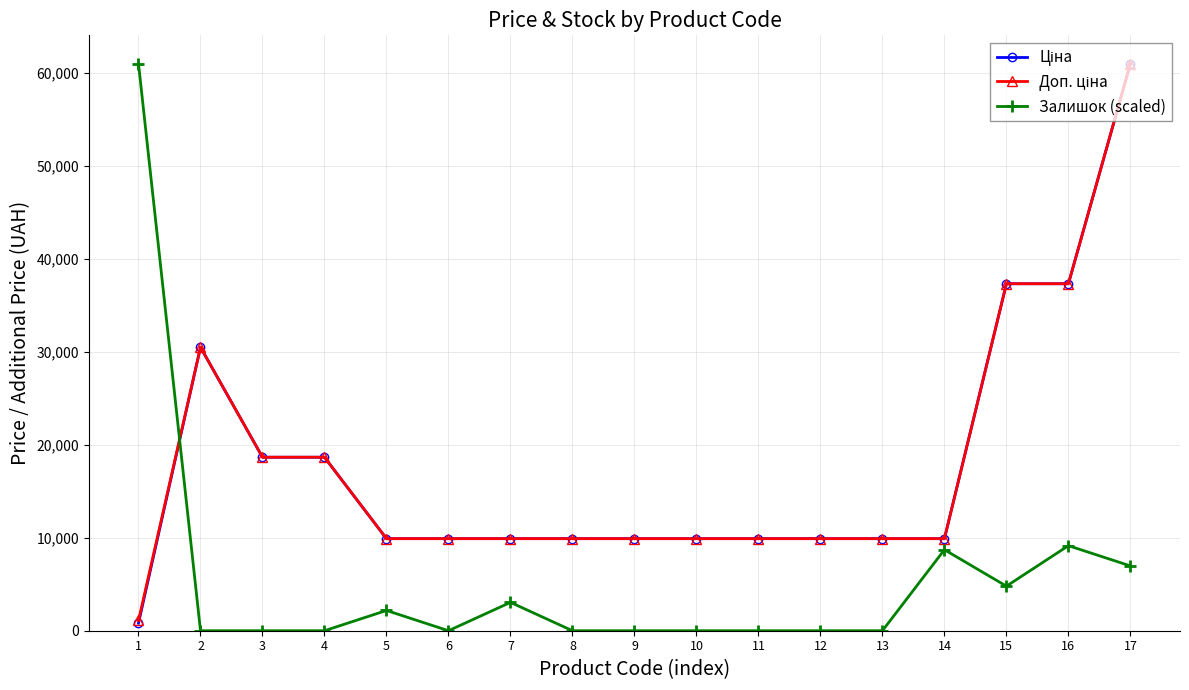

The value of Залишок (scaled) at 14 is 8717.8. True or false?

True